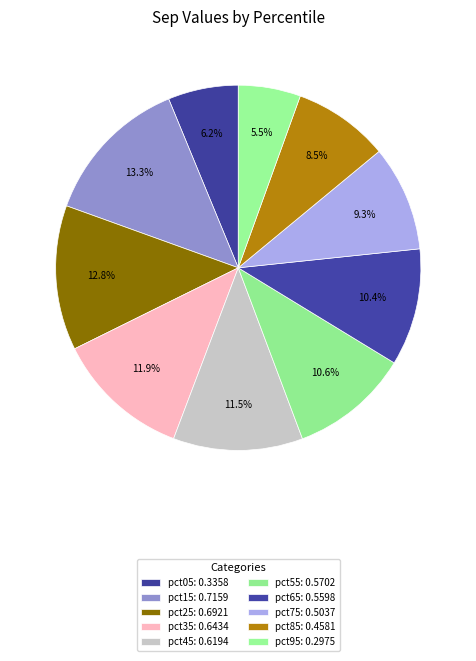

To the nearest percent, what is the difference between the largest and smallest slice percentages?

8%